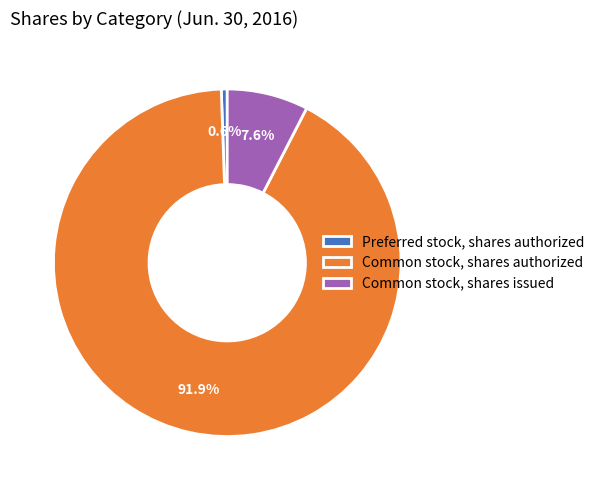

To the nearest percent, what percentage of the pie is Preferred stock, shares authorized?

1%